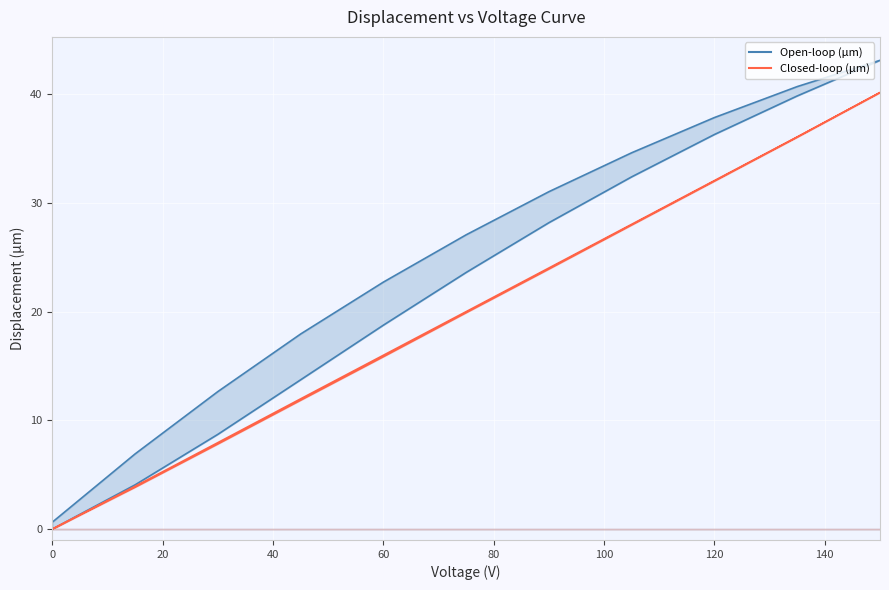

Reading left to right, transcribe all the data shown in this chart.

Open-loop (µm): 0.0	4.1	8.7	13.7	18.8	23.6	28.2	32.4	36.3	39.8	43.1	40.7	37.8	34.6	31.0	27.1	22.7	17.9	12.6	6.9	0.6
Closed-loop (µm): 0.0	3.9	8.0	12.0	16.0	20.0	24.0	28.0	32.1	36.1	40.1	36.0	32.0	28.0	23.9	19.9	15.9	11.9	7.8	3.8	-0.0